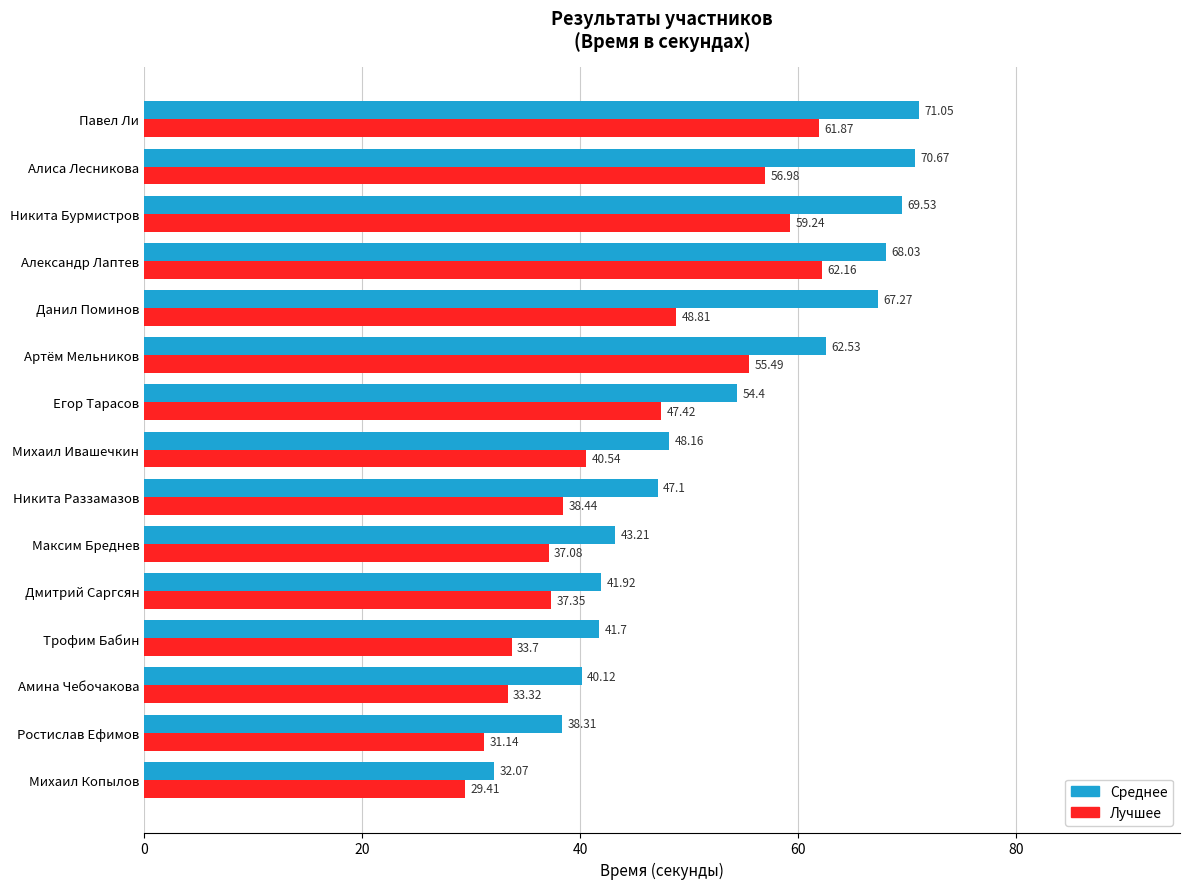

At how many categories does at least one series exceed 59?

6